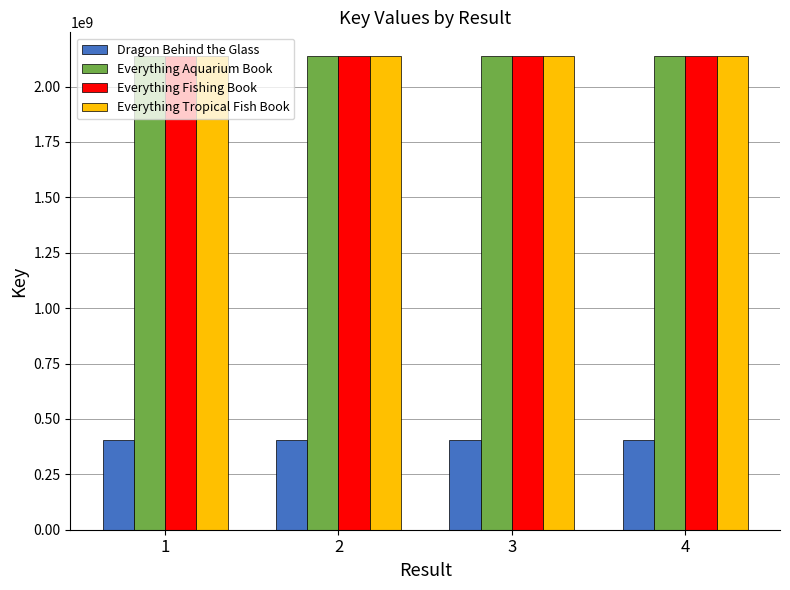

How many groups of bars are there?

4